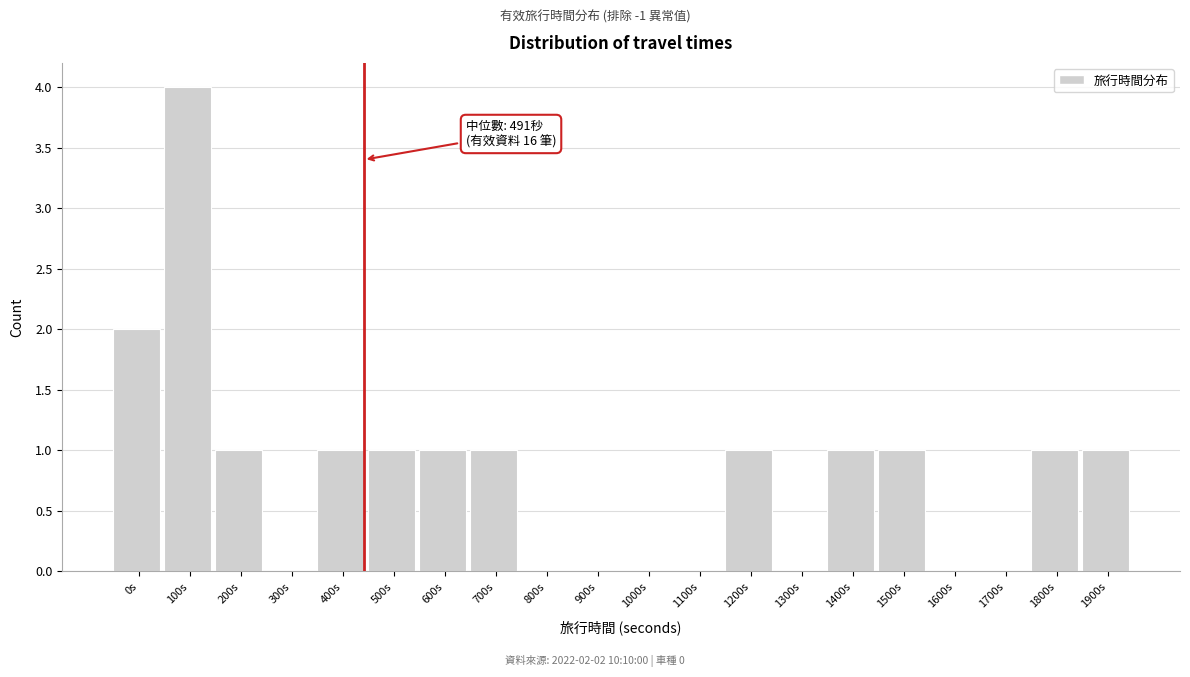

Reading right to left, transcribe all the data shown in this chart.

1900s=1	1800s=1	1700s=0	1600s=0	1500s=1	1400s=1	1300s=0	1200s=1	1100s=0	1000s=0	900s=0	800s=0	700s=1	600s=1	500s=1	400s=1	300s=0	200s=1	100s=4	0s=2